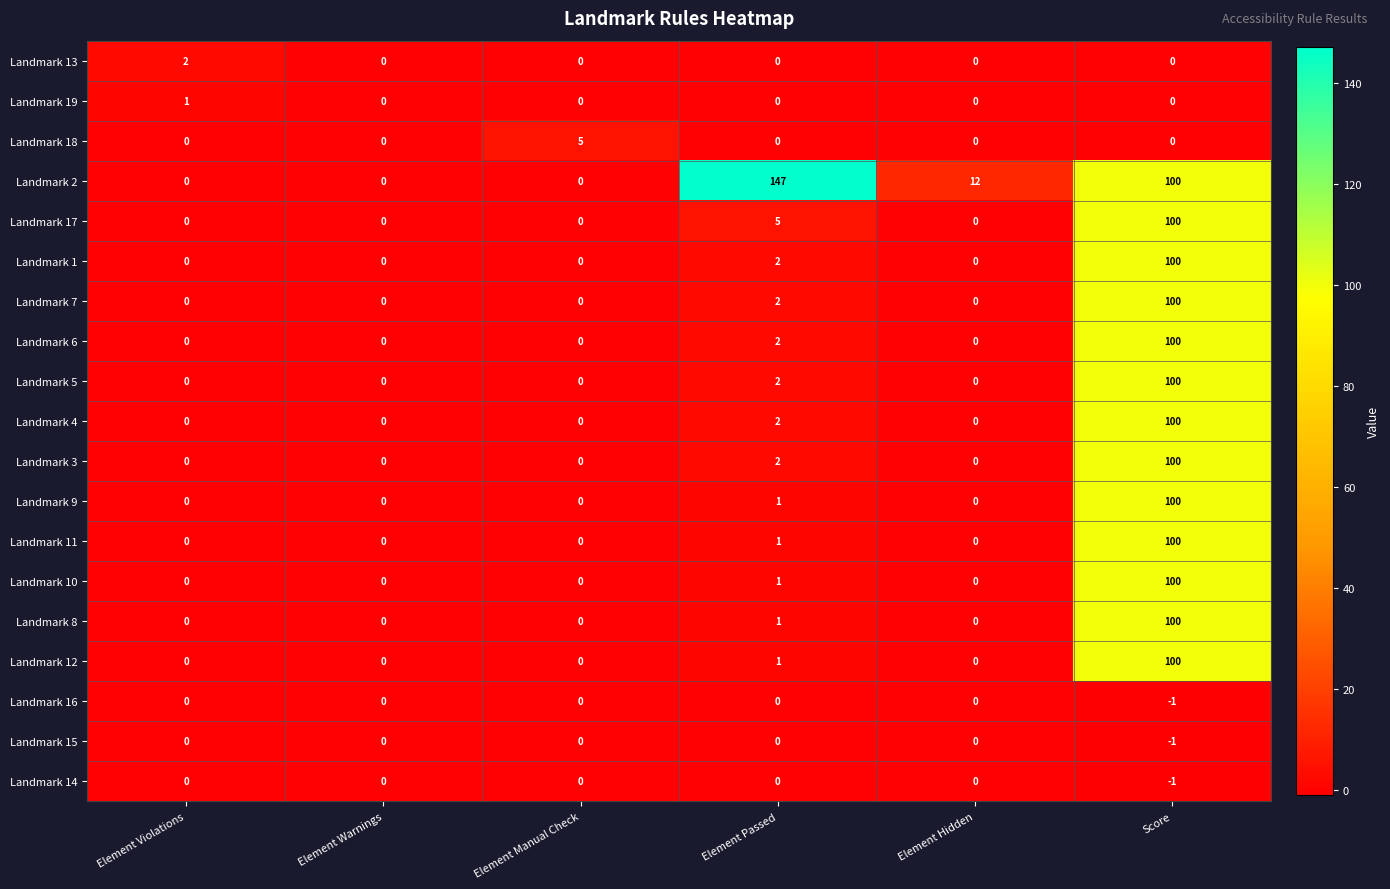

Where is Landmark 7 nearest to the value 50?

Element Passed